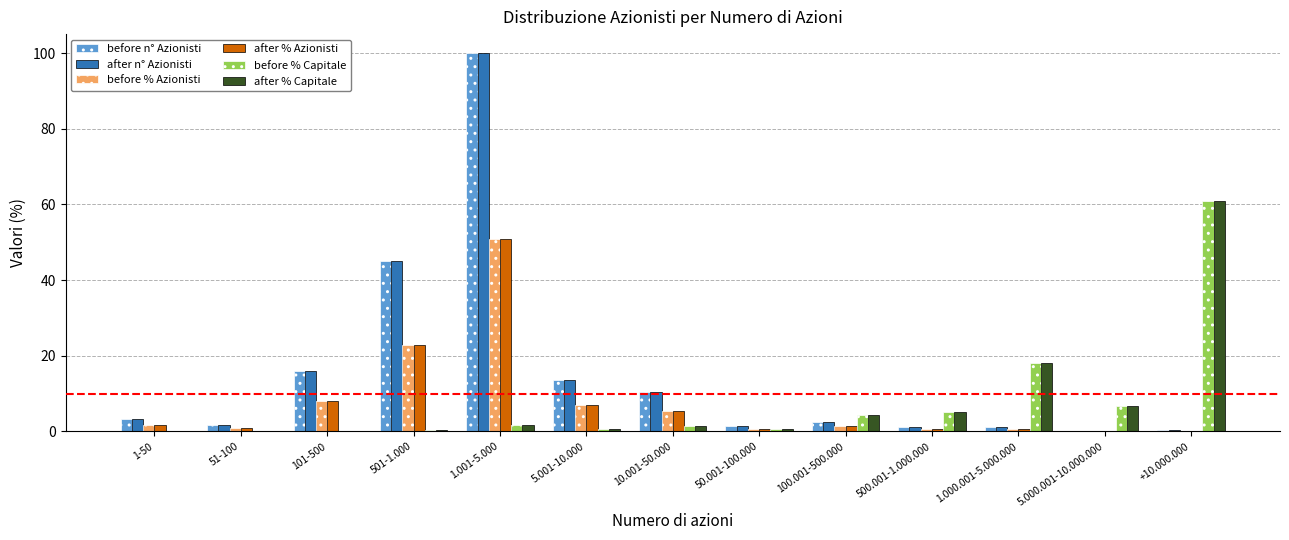

True or false: after % Azionisti has a value of 14.4 at 1.001-5.000.

False